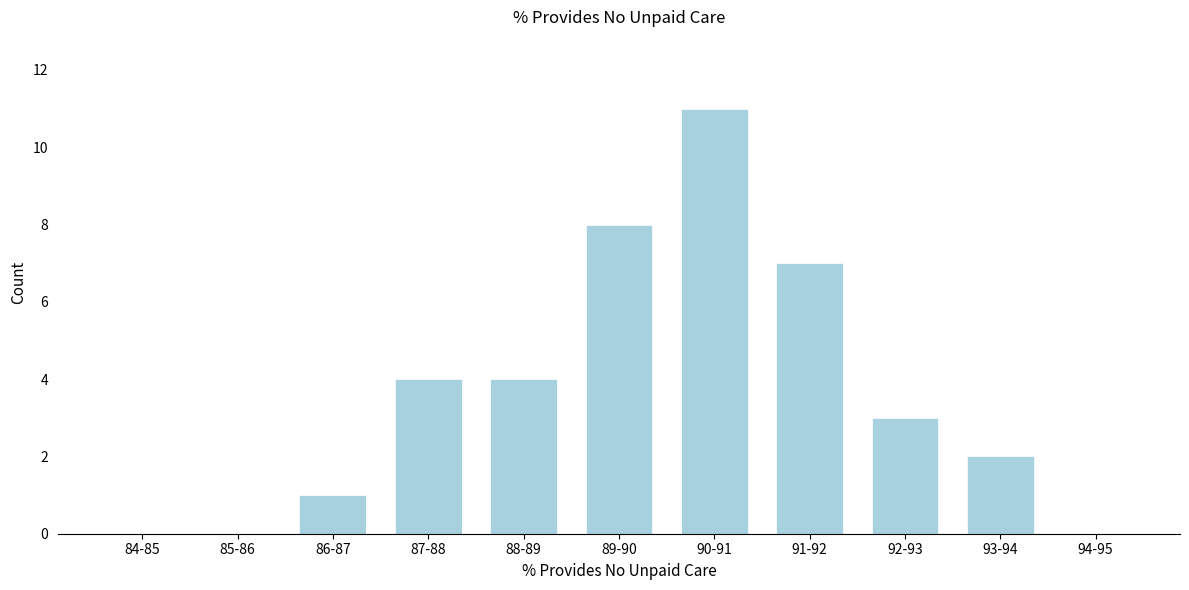

Reading left to right, list all the values displayed in this chart.

84-85=0	85-86=0	86-87=1	87-88=4	88-89=4	89-90=8	90-91=11	91-92=7	92-93=3	93-94=2	94-95=0